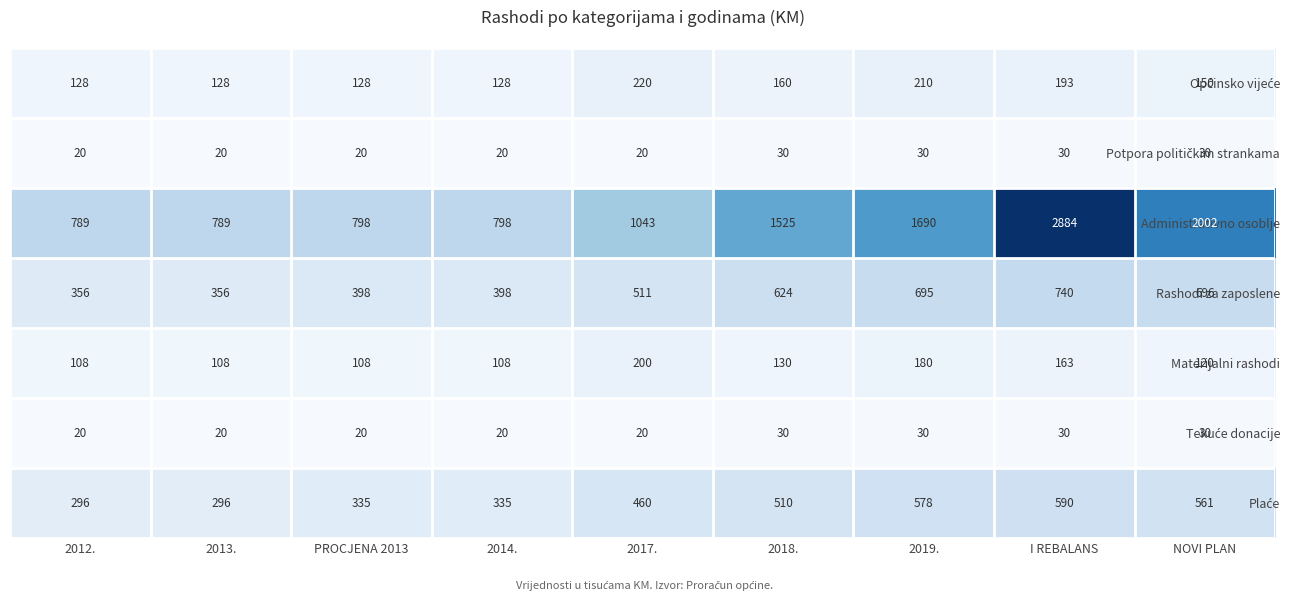

Which series has the largest range (max minus min)?

Administrativno osoblje